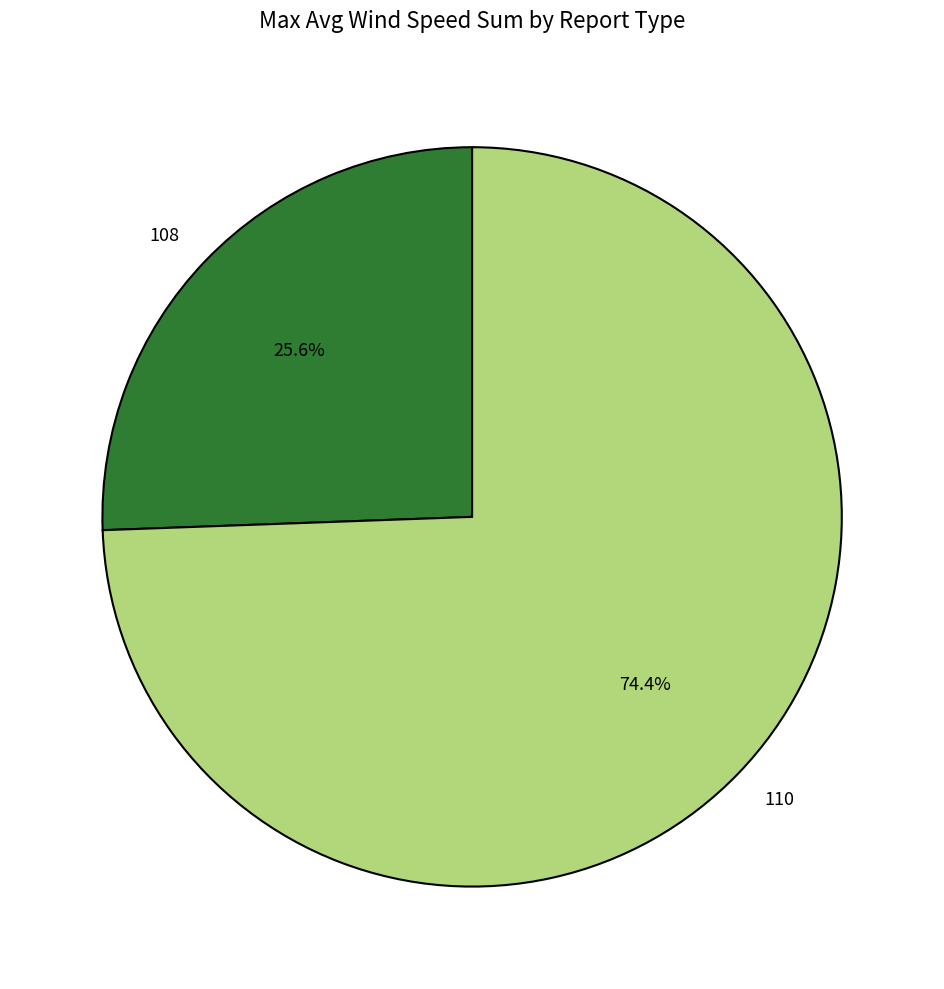

To the nearest percent, what is the difference between the 110 and 108 slice percentages?

49%